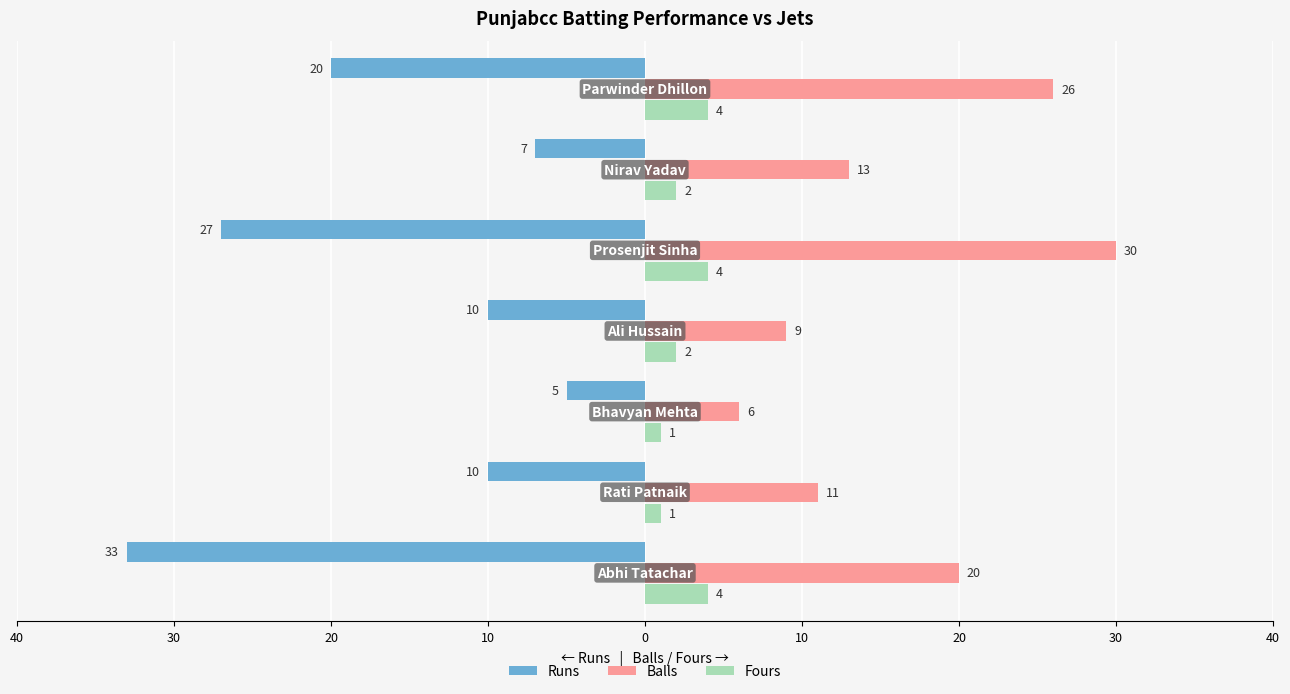

What is the sum of all Fours values?

18